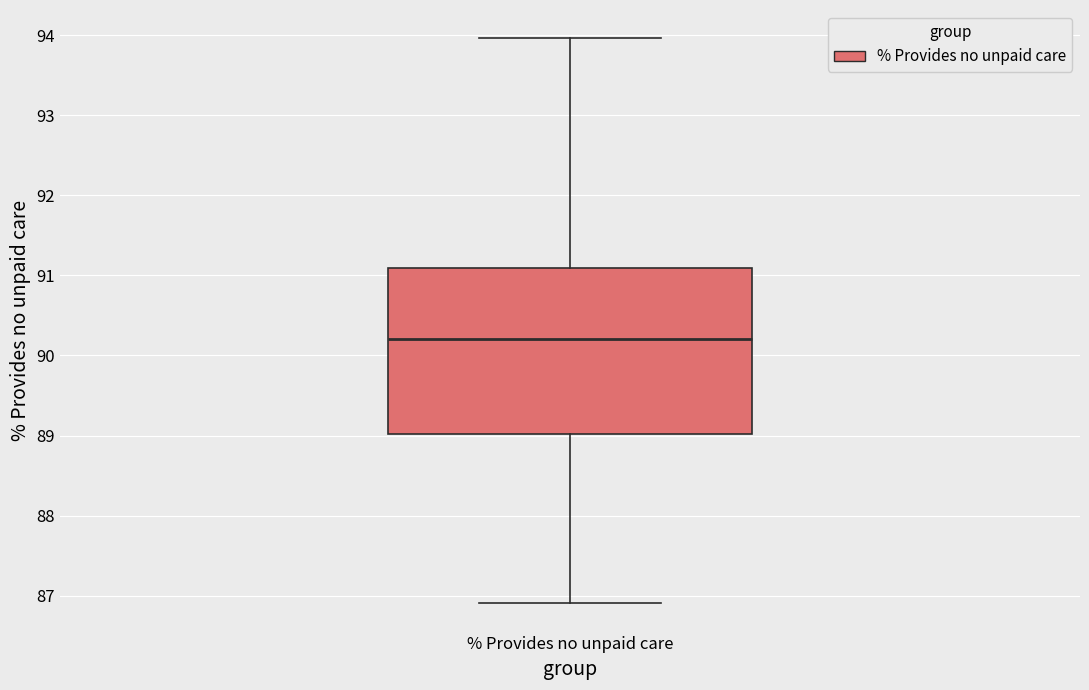

Where does the median line of the box for % Provides no unpaid care sit on the y-axis? The values are not printed on the chart, so give them approximately, as read against the axis.

90.2